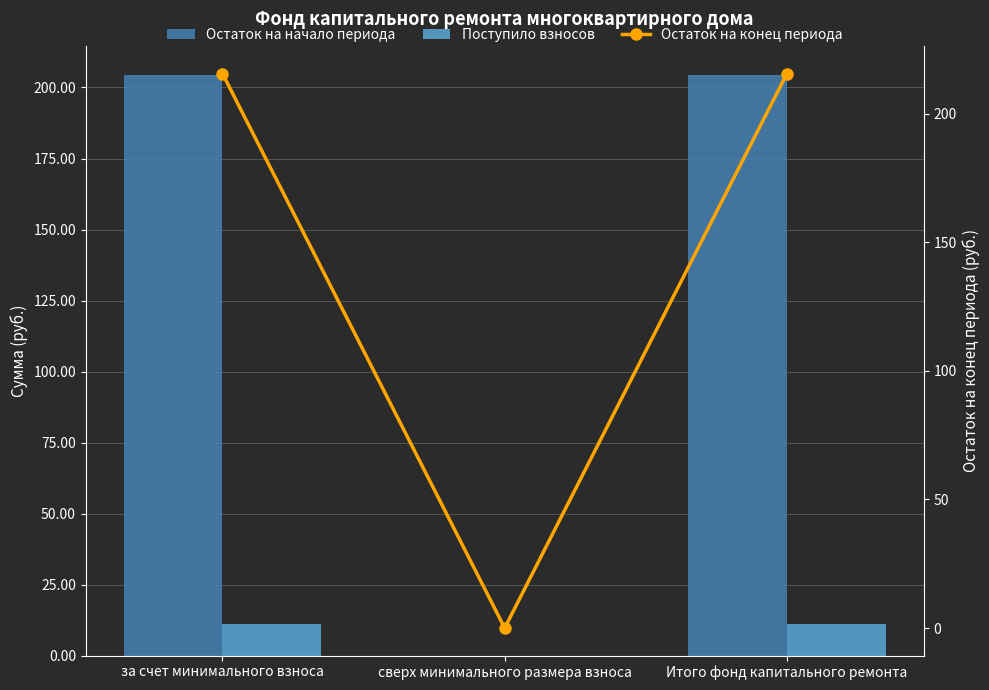

Are the bars grouped side by side (vs. stacked)?

Yes